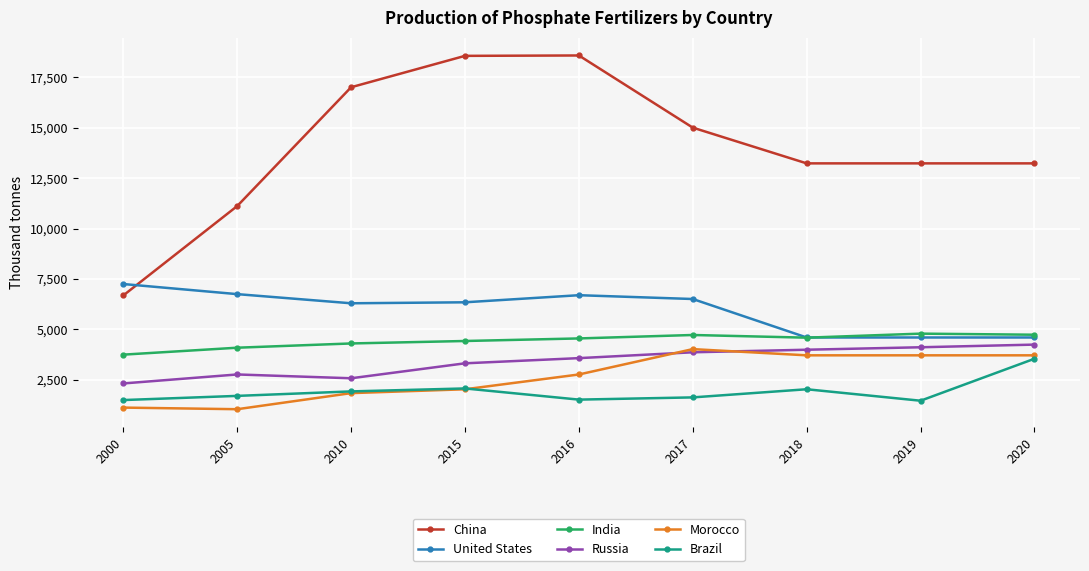

What is the minimum value for Russia?

2320